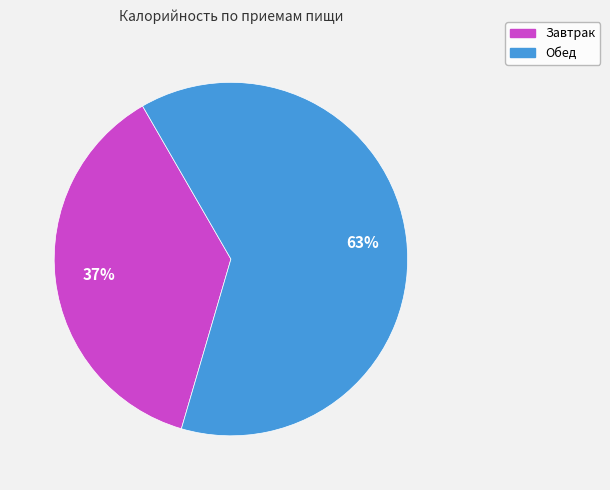

Count the number of slices in the pie.

2